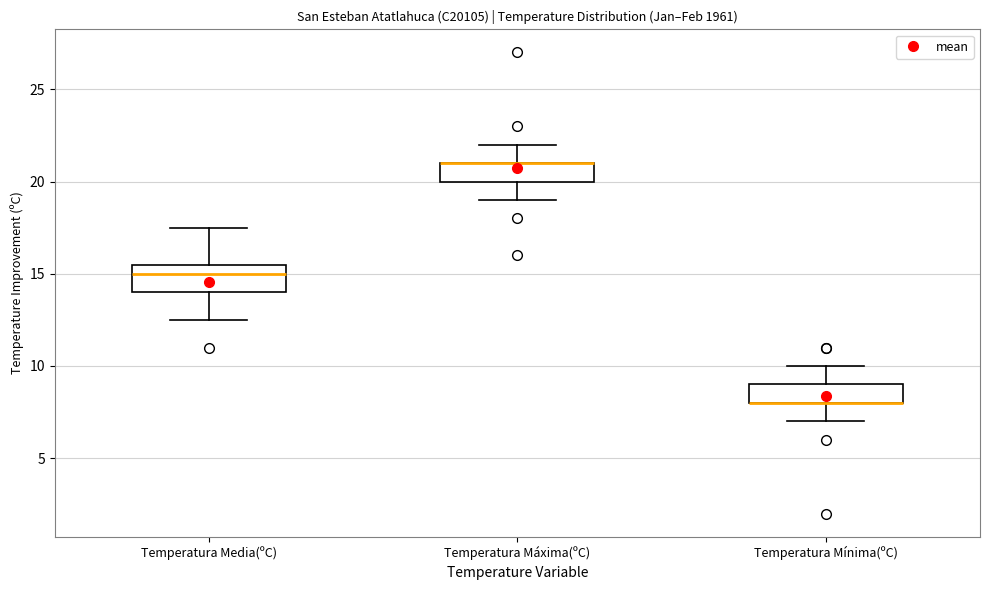

Reading left to right, read every box against the y-axis: the position of its median line, the range the box covers, and the ends of its whiskers. The values are not printed on the chart, so give them approximately, as read against the axis.

Temperatura Media(ºC): median 15.0, box 14.0 to 15.5, whiskers 12.5 to 17.5
Temperatura Máxima(ºC): median 21.0 (drawn on the box's upper edge), box 20.0 to 21.0, whiskers 19.0 to 22.0
Temperatura Mínima(ºC): median 8.0 (drawn on the box's lower edge), box 8.0 to 9.0, whiskers 7.0 to 10.0